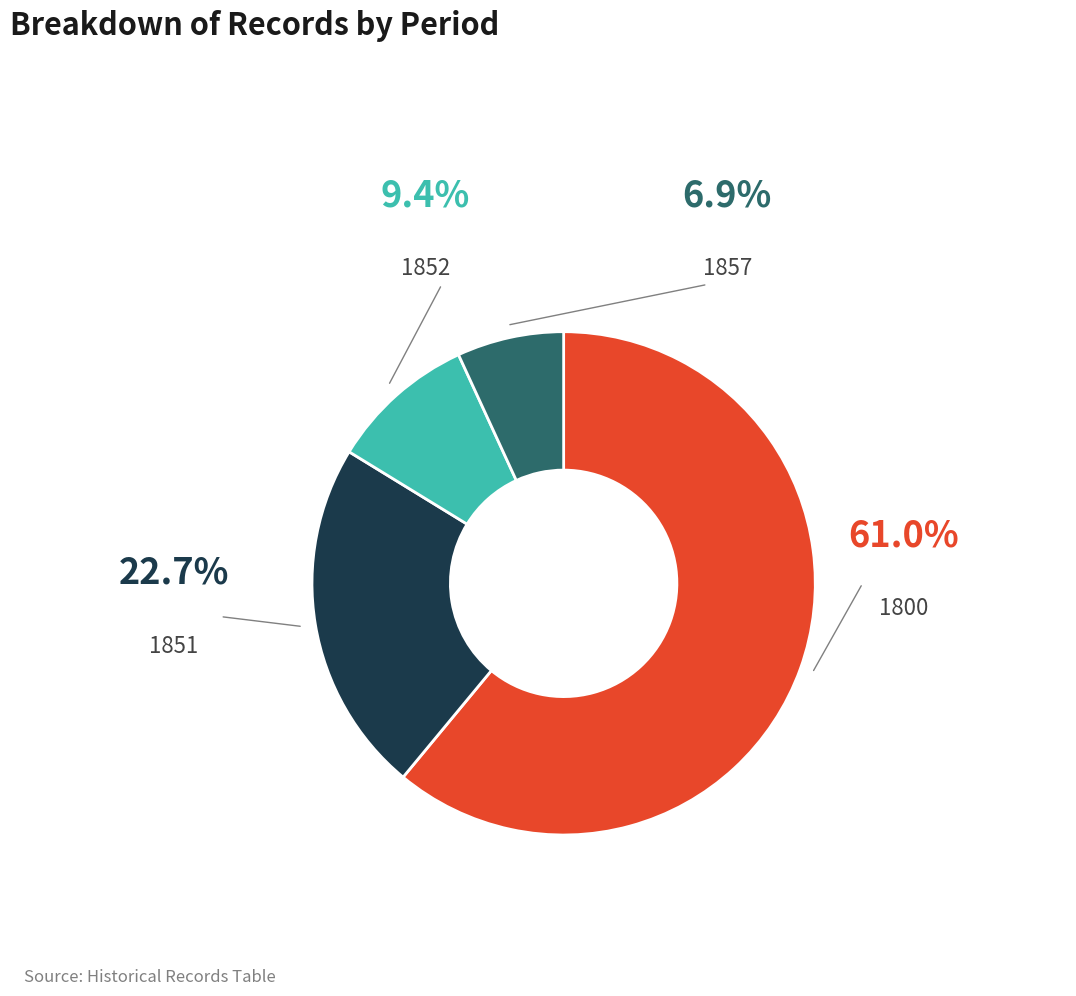

Does any single category account for the majority?

Yes